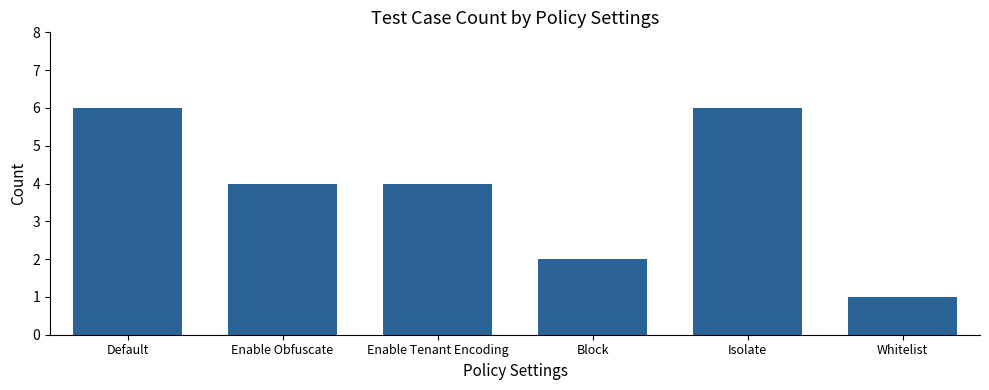

Reading left to right, extract all data points from this chart.

Default=6	Enable Obfuscate=4	Enable Tenant Encoding=4	Block=2	Isolate=6	Whitelist=1